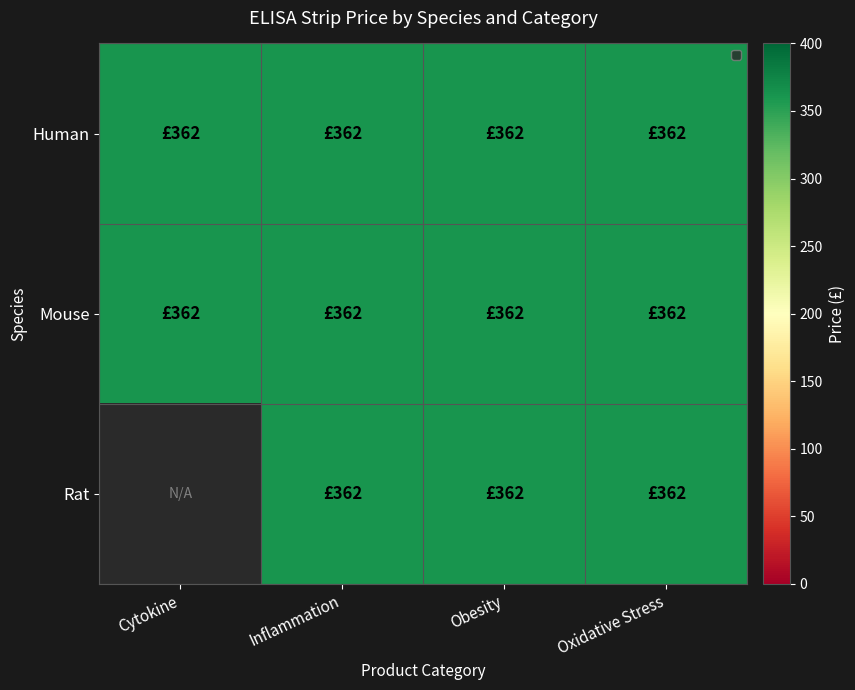

At how many categories does at least one series exceed 88?

4